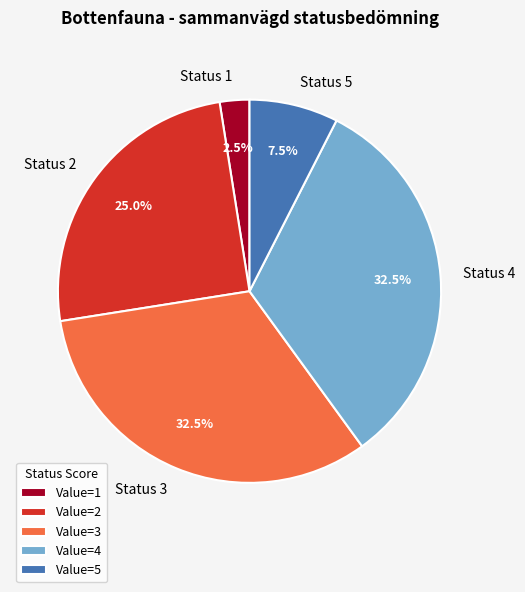

Does Status 1 represent more than half of the total?

No